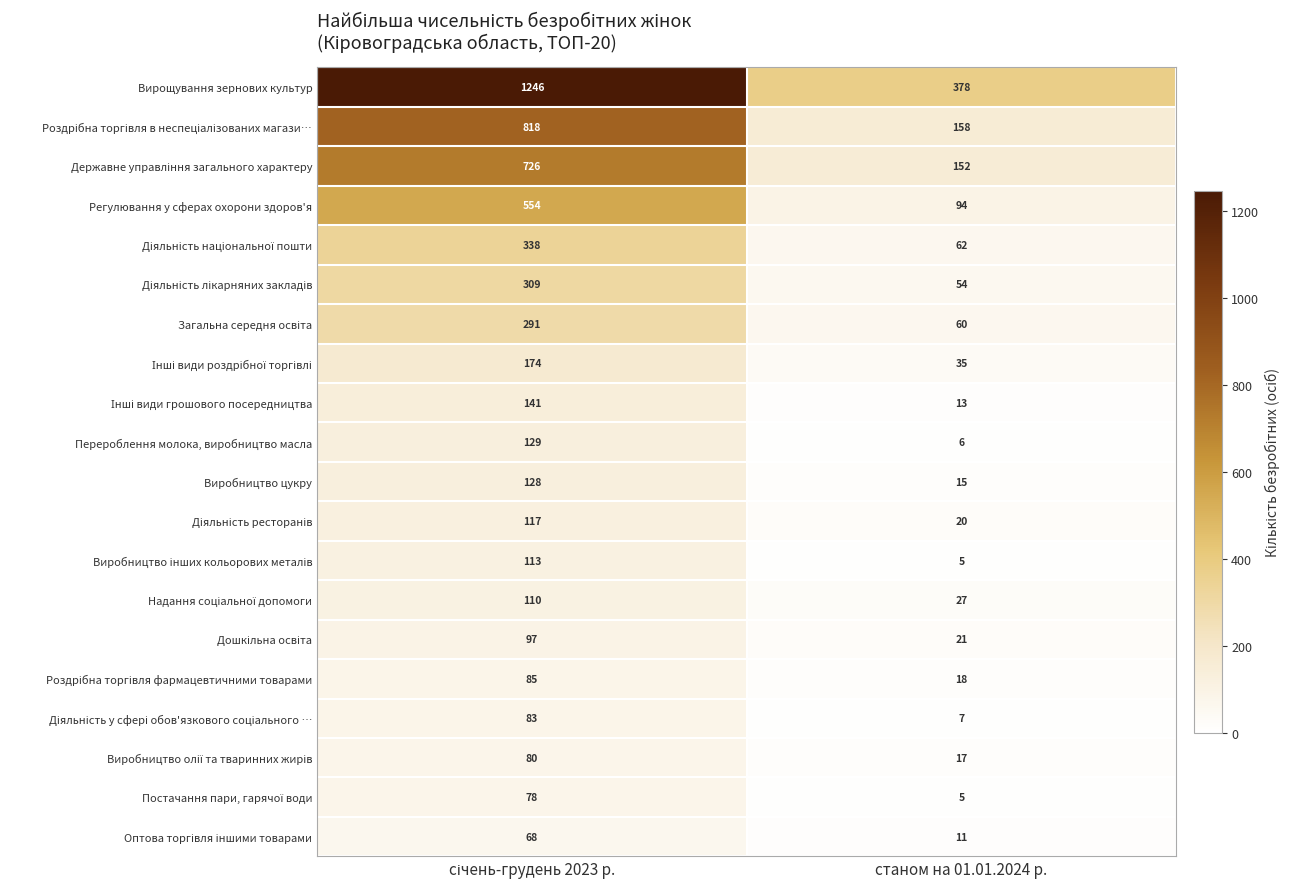

Which series has the largest total across all categories?

Вирощування зернових культур